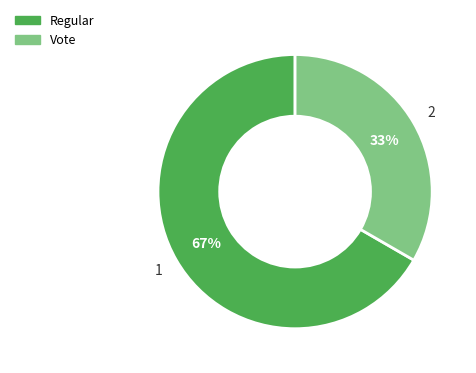

Is there a majority slice in this chart?

Yes